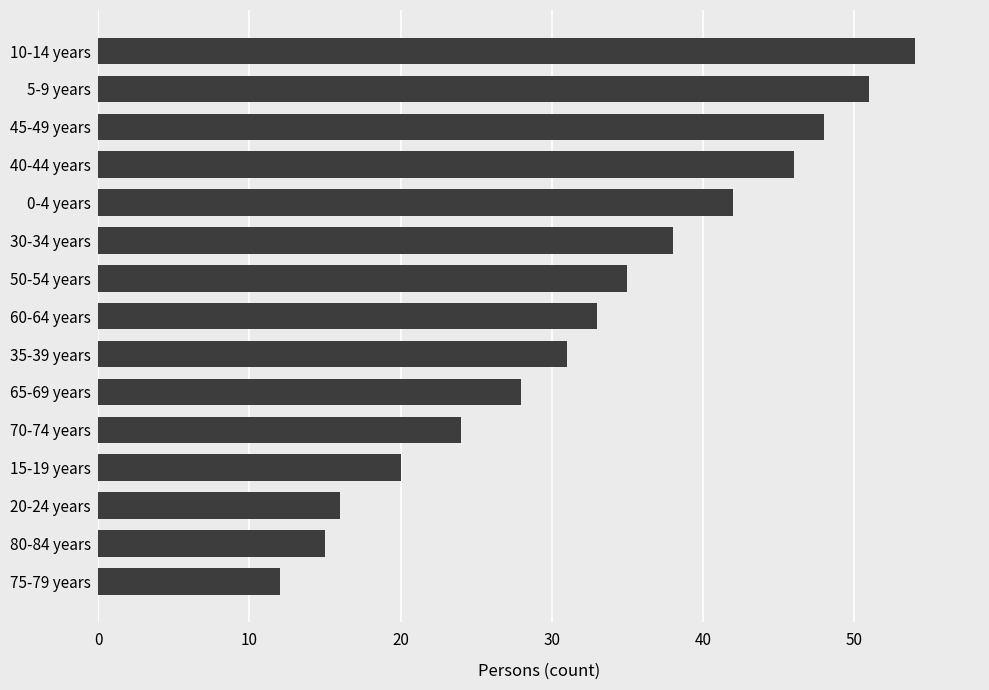

Between 45-49 years and 65-69 years, which is larger?

45-49 years